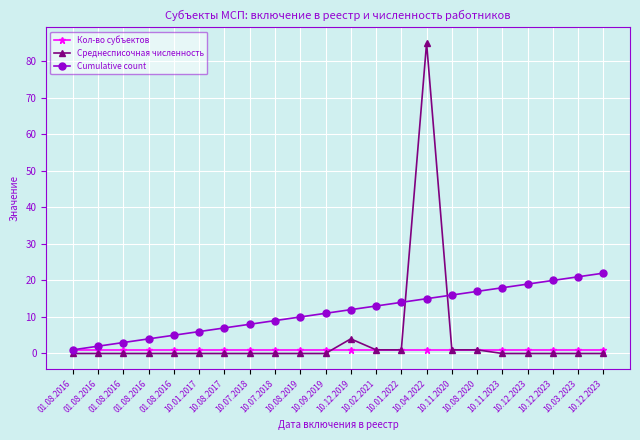

What is the sum of the Cumulative count values at 10.12.2023 and 10.07.2018?

31